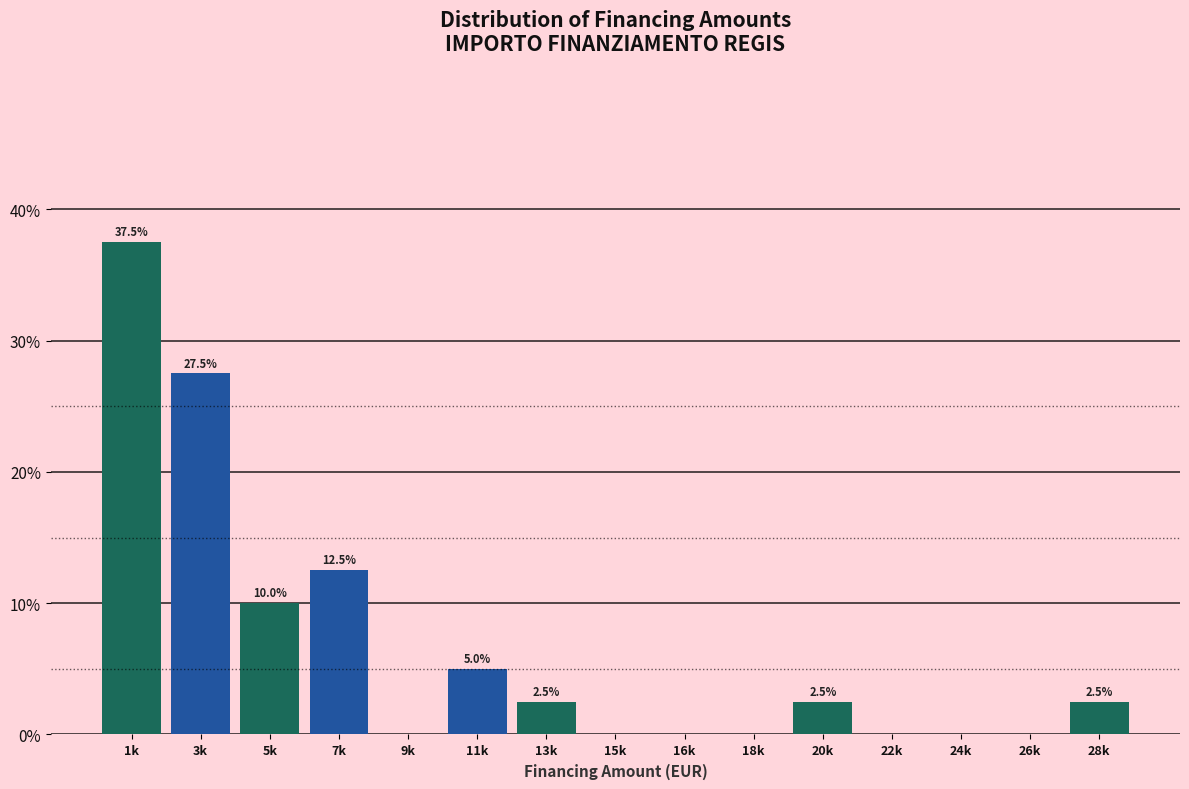

Reading left to right, transcribe all the data shown in this chart.

1k=37.5	3k=27.5	5k=10.0	7k=12.5	9k=0.0	11k=5.0	13k=2.5	15k=0.0	16k=0.0	18k=0.0	20k=2.5	22k=0.0	24k=0.0	26k=0.0	28k=2.5